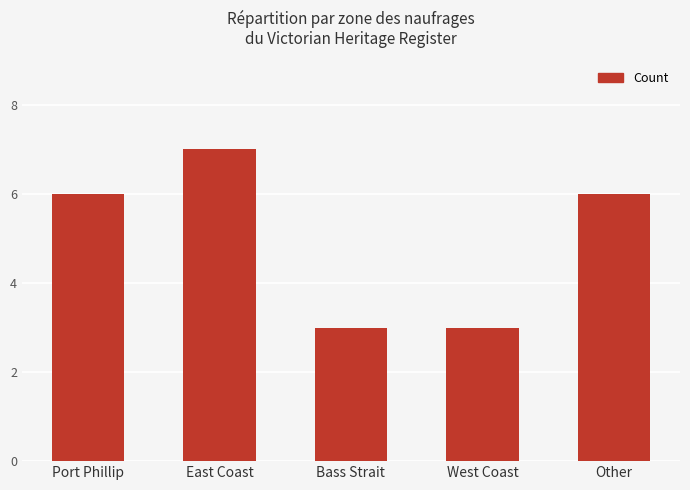

What is the smallest value displayed?

3